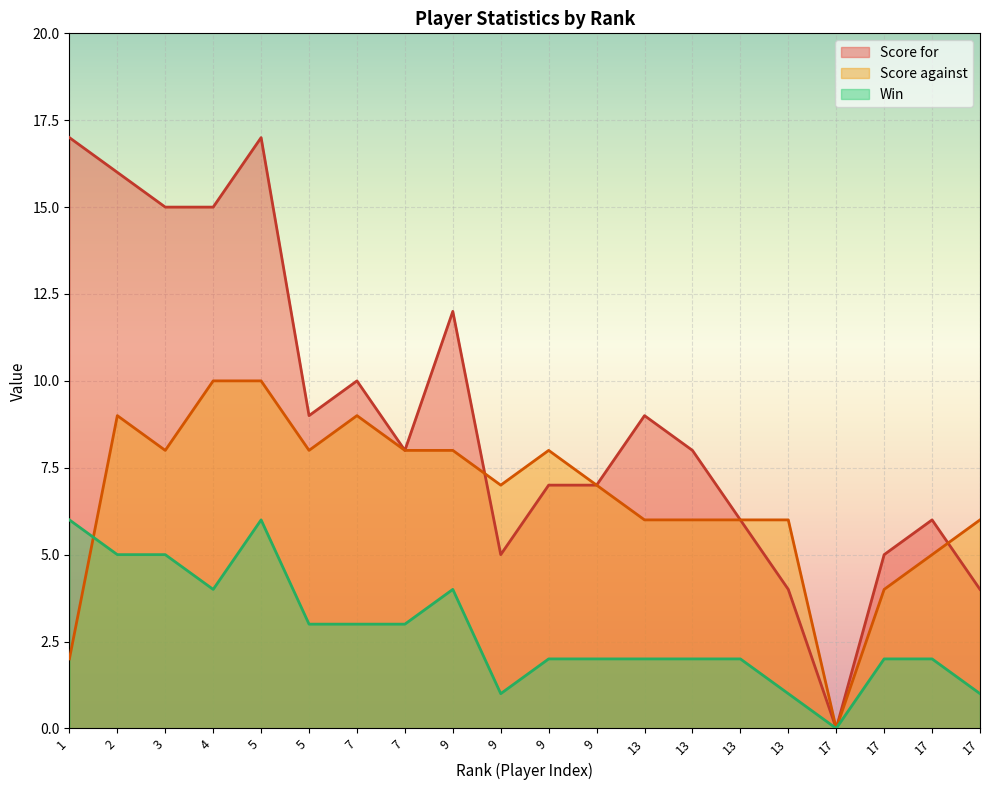

Reading right to left, extract all data points from this chart.

Score for: 17=4	17=6	17=5	17=0	13=4	13=6	13=8	13=9	9=7	9=7	9=5	9=12	7=8	7=10	5=9	5=17	4=15	3=15	2=16	1=17
Score against: 17=6	17=5	17=4	17=0	13=6	13=6	13=6	13=6	9=7	9=8	9=7	9=8	7=8	7=9	5=8	5=10	4=10	3=8	2=9	1=2
Win: 17=1	17=2	17=2	17=0	13=1	13=2	13=2	13=2	9=2	9=2	9=1	9=4	7=3	7=3	5=3	5=6	4=4	3=5	2=5	1=6